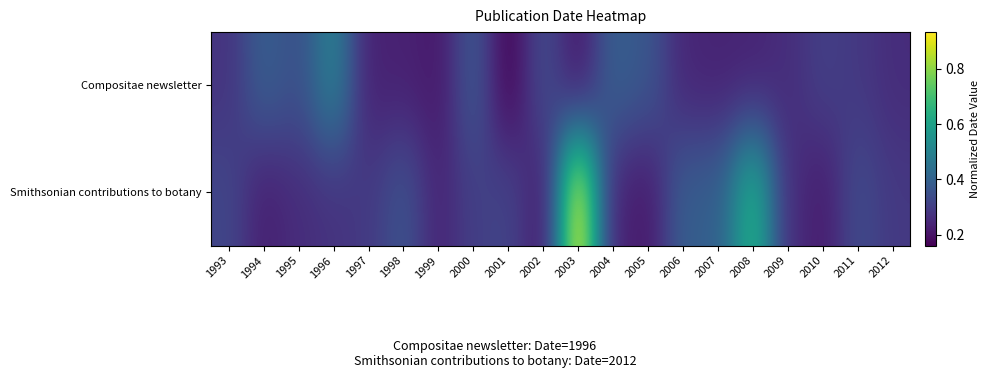

List the series in order of their overall mean, lowest first.

Compositae newsletter, Smithsonian contributions to botany